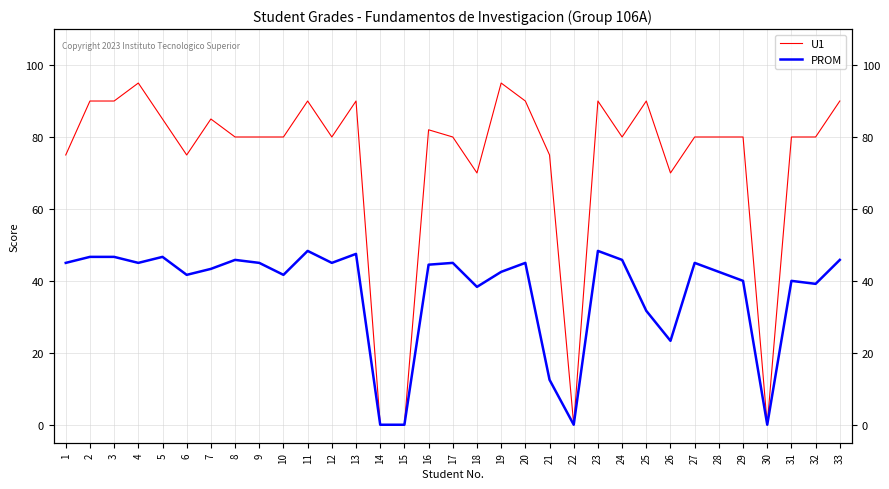

In U1, how many points are higher than both neighbors (excluding endpoints)?

8